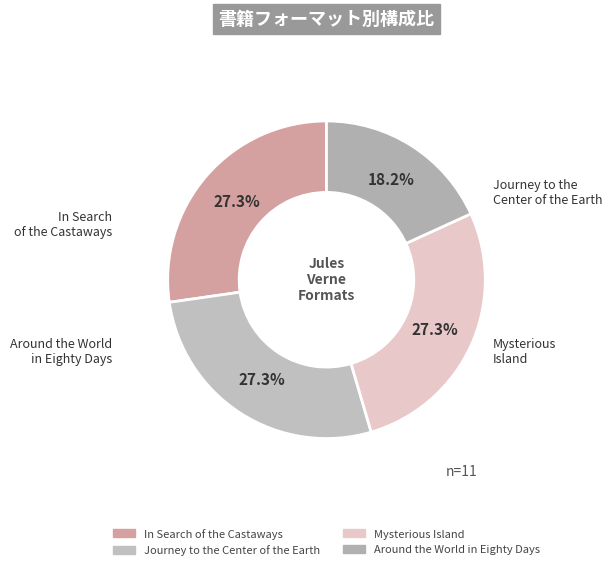

What is the ratio of the value at Journey to the Center of the Earth to the value at Mysterious Island?

1.0